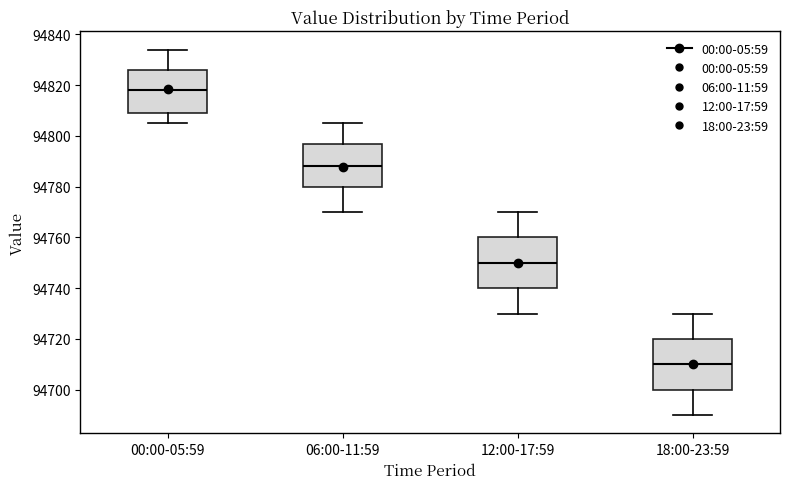

Which box has the lowest median line?

18:00-23:59